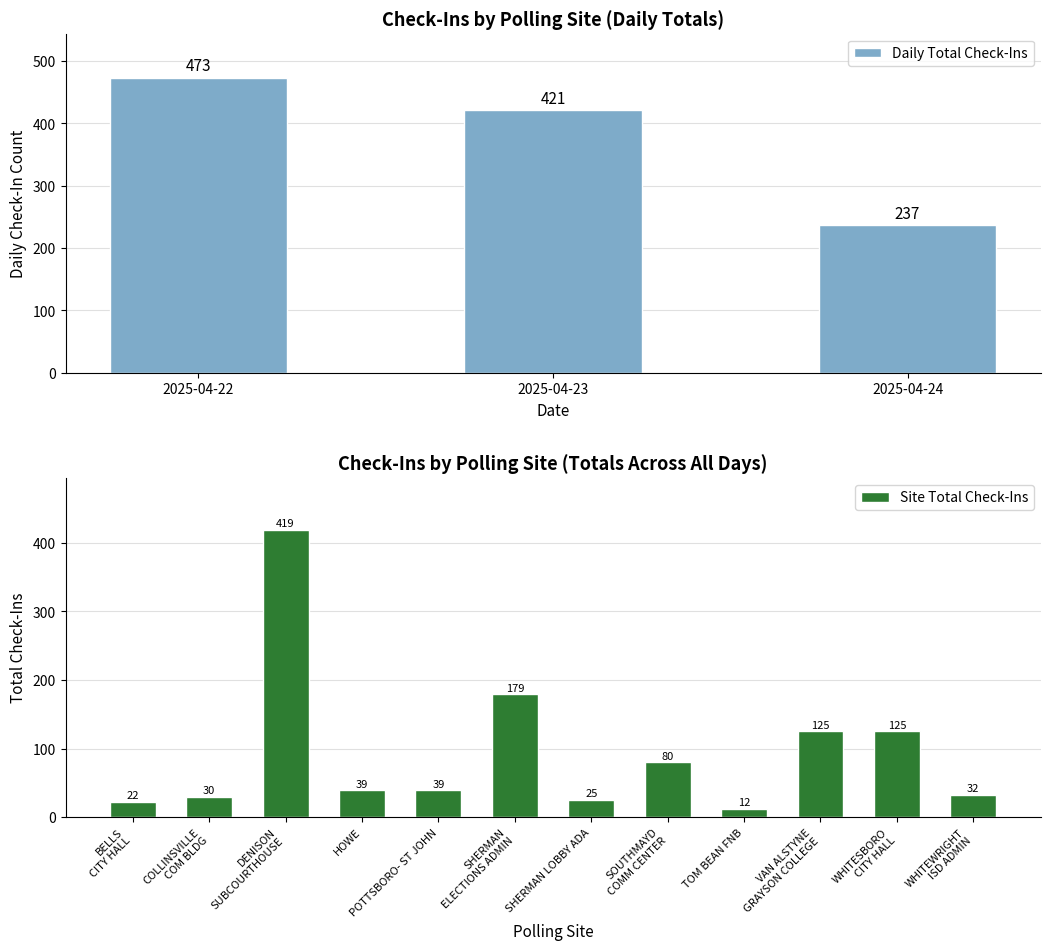

The Daily Total Check-Ins series shows 473 at 2025-04-22. True or false?

True